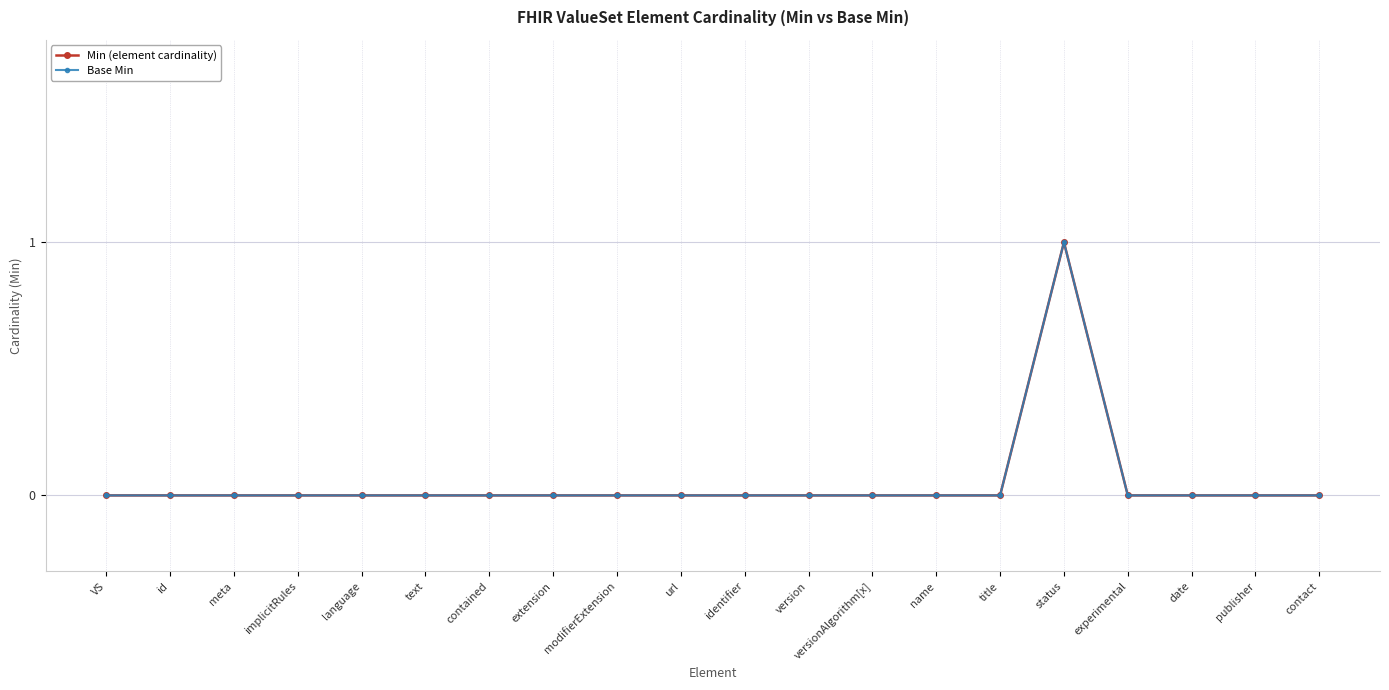

What is the label of the 2nd point from the right?

publisher